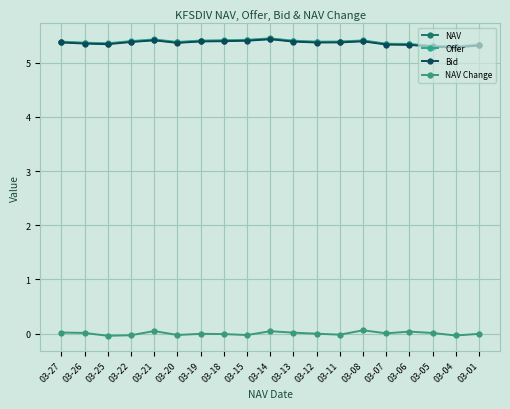

In Bid, how many points are higher than both neighbors (excluding endpoints)?

3